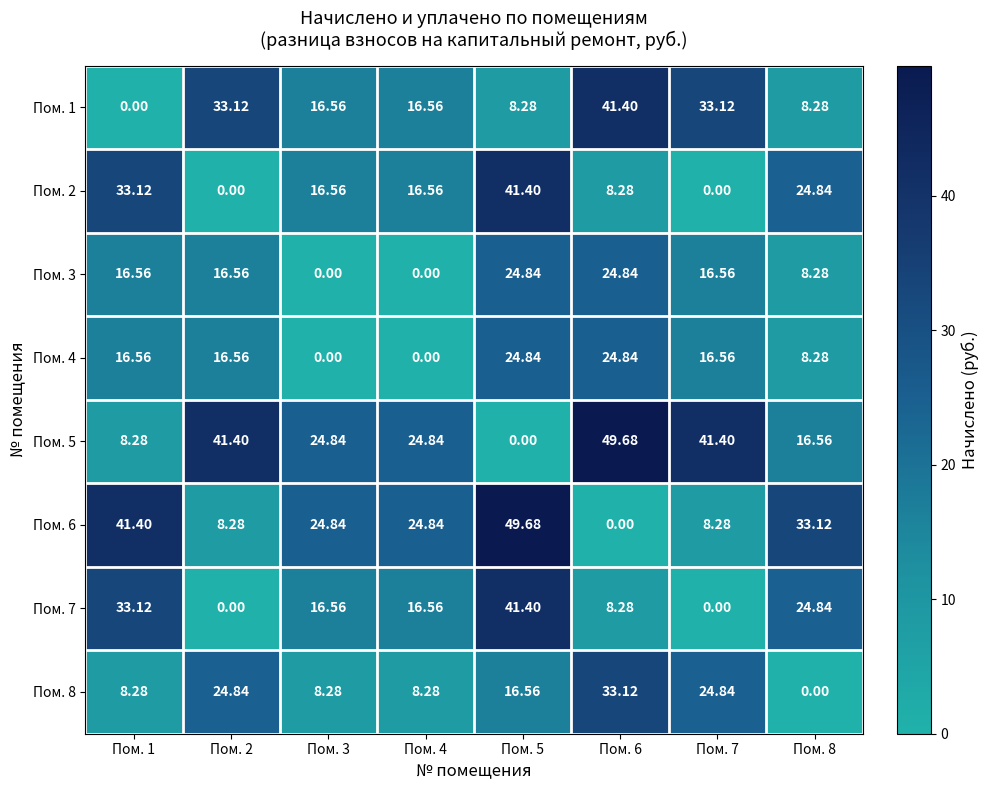

Is the value of Пом. 4 at Пом. 2 greater than the value of Пом. 8 at Пом. 6?

No